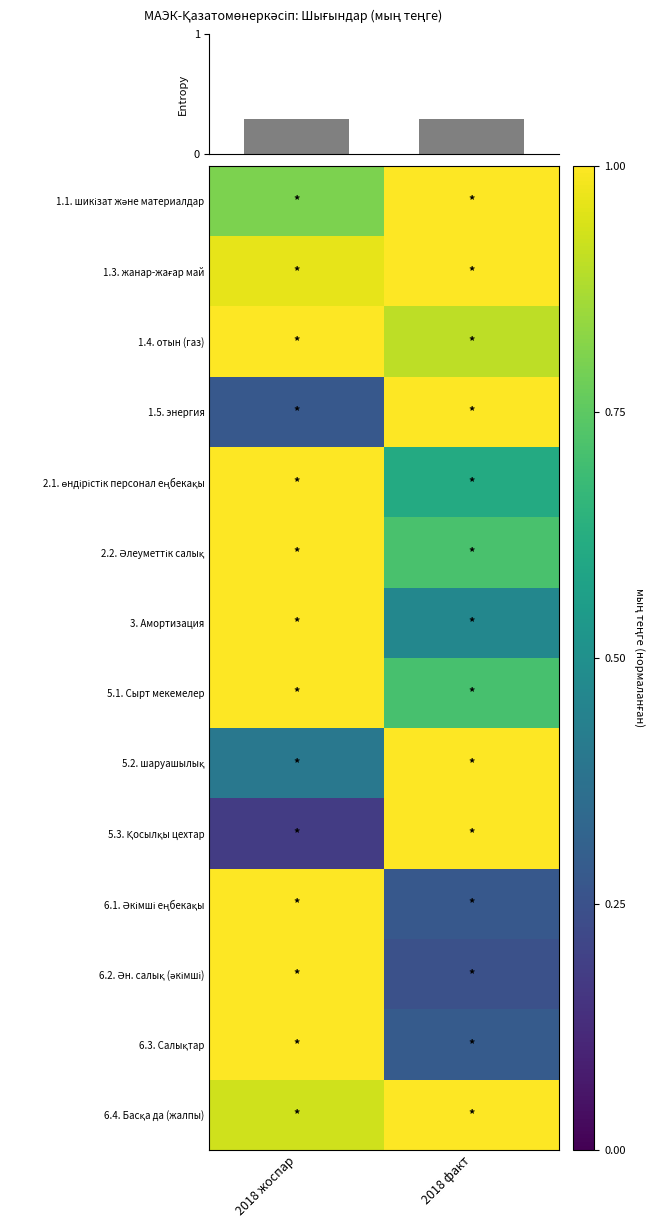

What is the sum of all 5.1. Сырт мекемелер values?

1.7